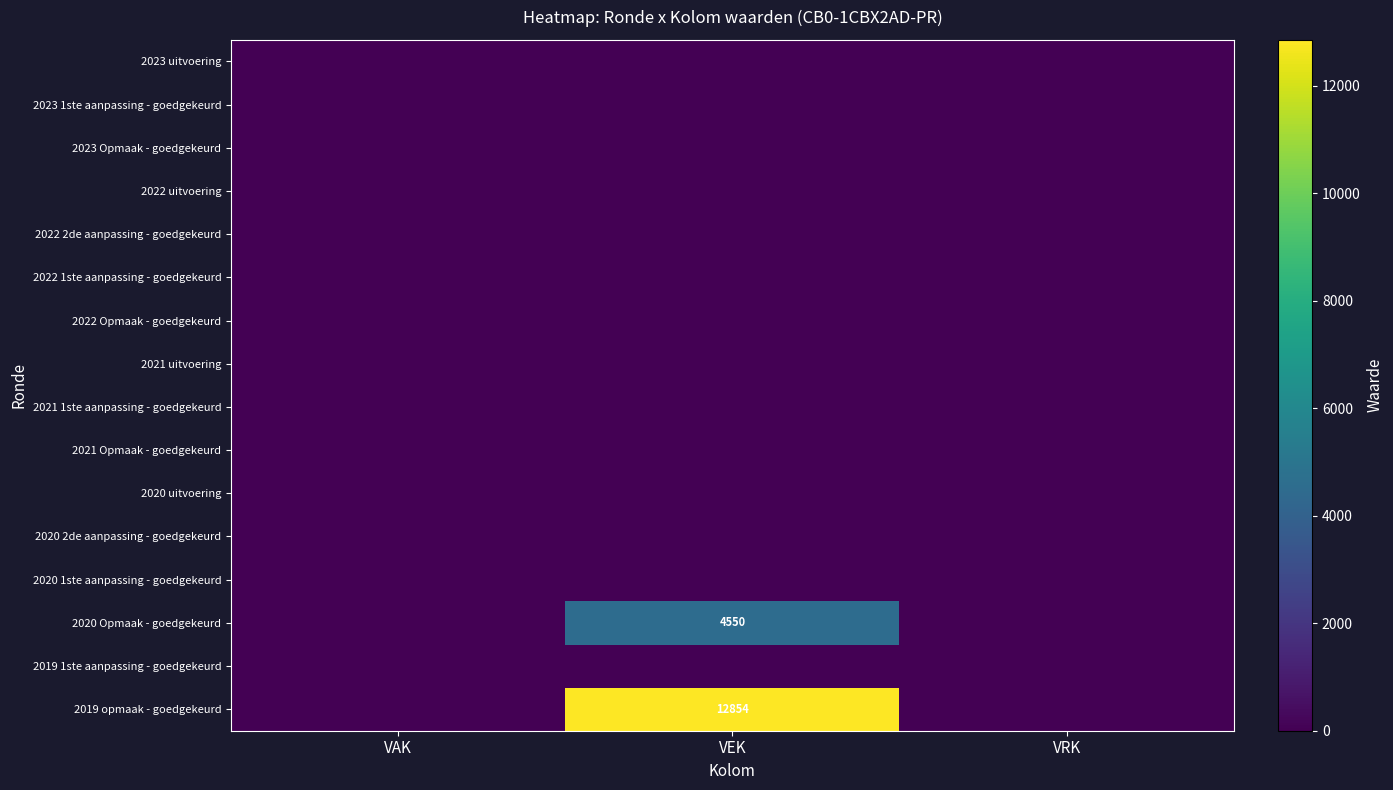

Between VEK and VRK, which is larger?

VEK